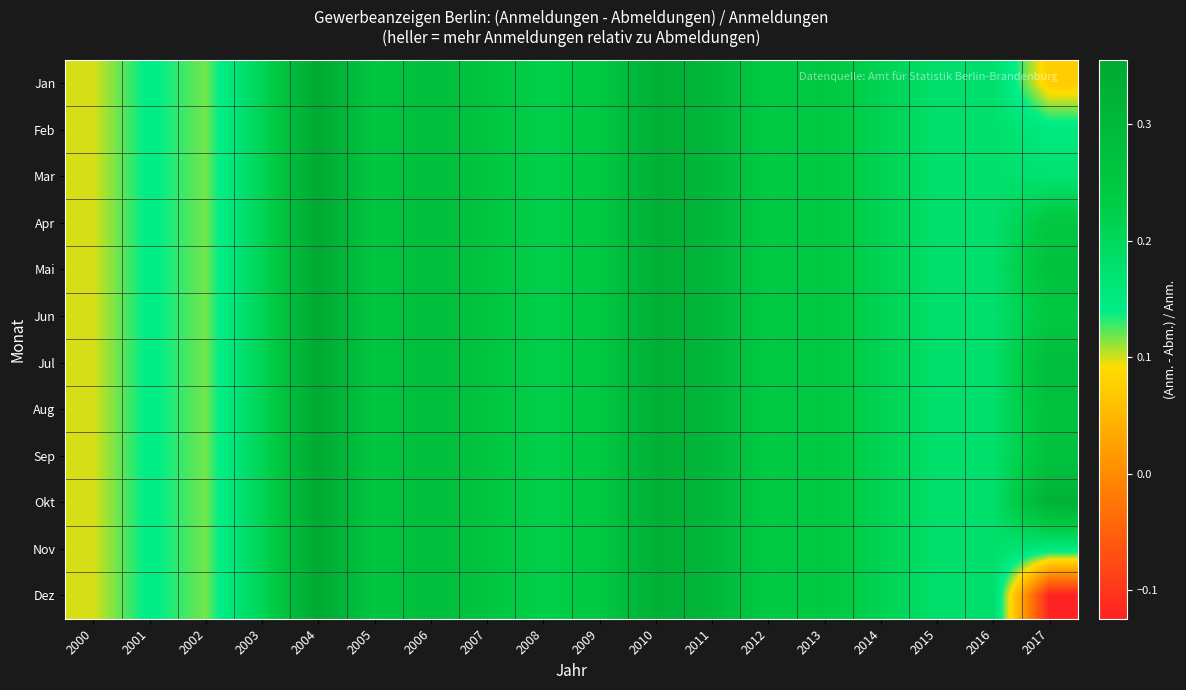

Reading left to right, list all the values displayed in this chart.

Jan: 2000=0.1	2001=0.1	2002=0.1	2003=0.2	2004=0.4	2005=0.3	2006=0.3	2007=0.3	2008=0.2	2009=0.2	2010=0.3	2011=0.3	2012=0.2	2013=0.2	2014=0.2	2015=0.2	2016=0.2	2017=0.1
Feb: 2000=0.1	2001=0.1	2002=0.1	2003=0.2	2004=0.4	2005=0.3	2006=0.3	2007=0.3	2008=0.2	2009=0.2	2010=0.3	2011=0.3	2012=0.2	2013=0.2	2014=0.2	2015=0.2	2016=0.2	2017=0.2
Mar: 2000=0.1	2001=0.1	2002=0.1	2003=0.2	2004=0.4	2005=0.3	2006=0.3	2007=0.3	2008=0.2	2009=0.2	2010=0.3	2011=0.3	2012=0.2	2013=0.2	2014=0.2	2015=0.2	2016=0.2	2017=0.2
Apr: 2000=0.1	2001=0.1	2002=0.1	2003=0.2	2004=0.4	2005=0.3	2006=0.3	2007=0.3	2008=0.2	2009=0.2	2010=0.3	2011=0.3	2012=0.2	2013=0.2	2014=0.2	2015=0.2	2016=0.2	2017=0.2
Mai: 2000=0.1	2001=0.1	2002=0.1	2003=0.2	2004=0.4	2005=0.3	2006=0.3	2007=0.3	2008=0.2	2009=0.2	2010=0.3	2011=0.3	2012=0.2	2013=0.2	2014=0.2	2015=0.2	2016=0.2	2017=0.3
Jun: 2000=0.1	2001=0.1	2002=0.1	2003=0.2	2004=0.4	2005=0.3	2006=0.3	2007=0.3	2008=0.2	2009=0.2	2010=0.3	2011=0.3	2012=0.2	2013=0.2	2014=0.2	2015=0.2	2016=0.2	2017=0.2
Jul: 2000=0.1	2001=0.1	2002=0.1	2003=0.2	2004=0.4	2005=0.3	2006=0.3	2007=0.3	2008=0.2	2009=0.2	2010=0.3	2011=0.3	2012=0.2	2013=0.2	2014=0.2	2015=0.2	2016=0.2	2017=0.3
Aug: 2000=0.1	2001=0.1	2002=0.1	2003=0.2	2004=0.4	2005=0.3	2006=0.3	2007=0.3	2008=0.2	2009=0.2	2010=0.3	2011=0.3	2012=0.2	2013=0.2	2014=0.2	2015=0.2	2016=0.2	2017=0.3
Sep: 2000=0.1	2001=0.1	2002=0.1	2003=0.2	2004=0.4	2005=0.3	2006=0.3	2007=0.3	2008=0.2	2009=0.2	2010=0.3	2011=0.3	2012=0.2	2013=0.2	2014=0.2	2015=0.2	2016=0.2	2017=0.3
Okt: 2000=0.1	2001=0.1	2002=0.1	2003=0.2	2004=0.4	2005=0.3	2006=0.3	2007=0.3	2008=0.2	2009=0.2	2010=0.3	2011=0.3	2012=0.2	2013=0.2	2014=0.2	2015=0.2	2016=0.2	2017=0.3
Nov: 2000=0.1	2001=0.1	2002=0.1	2003=0.2	2004=0.4	2005=0.3	2006=0.3	2007=0.3	2008=0.2	2009=0.2	2010=0.3	2011=0.3	2012=0.2	2013=0.2	2014=0.2	2015=0.2	2016=0.2	2017=0.2
Dez: 2000=0.1	2001=0.1	2002=0.1	2003=0.2	2004=0.4	2005=0.3	2006=0.3	2007=0.3	2008=0.2	2009=0.2	2010=0.3	2011=0.3	2012=0.2	2013=0.2	2014=0.2	2015=0.2	2016=0.2	2017=-0.1